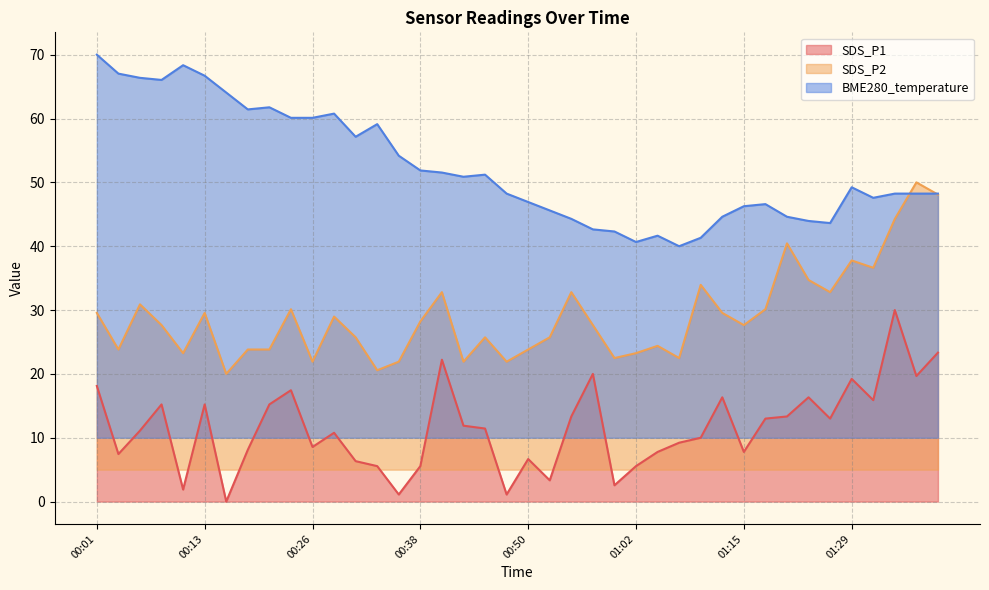

Reading right to left, what are all the values shown in this chart?

SDS_P1: 01:39=23.3	01:36=19.7	01:34=30.0	01:31=15.9	01:29=19.2	01:26=13.0	01:23=16.3	01:20=13.3	01:17=13.0	01:15=7.8	01:12=16.3	01:10=10.0	01:07=9.2	01:05=7.8	01:02=5.6	01:00=2.6	00:58=20.0	00:55=13.3	00:53=3.3	00:50=6.7	00:48=1.1	00:45=11.4	00:43=11.9	00:40=22.2	00:38=5.6	00:35=1.1	00:33=5.6	00:31=6.3	00:28=10.8	00:26=8.6	00:23=17.4	00:21=15.2	00:18=8.1	00:16=0.0	00:13=15.2	00:11=1.9	00:09=15.2	00:06=11.1	00:04=7.4	00:01=18.1
SDS_P2: 01:39=48.1	01:36=50.0	01:34=44.3	01:31=36.6	01:29=37.8	01:26=32.8	01:23=34.7	01:20=40.4	01:17=30.1	01:15=27.6	01:12=29.6	01:10=33.9	01:07=22.5	01:05=24.4	01:02=23.2	01:00=22.5	00:58=27.6	00:55=32.8	00:53=25.7	00:50=23.8	00:48=21.9	00:45=25.7	00:43=21.9	00:40=32.8	00:38=28.2	00:35=21.9	00:33=20.6	00:31=25.7	00:28=29.0	00:26=21.9	00:23=30.1	00:21=23.8	00:18=23.8	00:16=20.0	00:13=29.6	00:11=23.2	00:09=27.6	00:06=30.9	00:04=23.8	00:01=29.6
BME280_temperature: 01:39=48.2	01:36=48.2	01:34=48.2	01:31=47.6	01:29=49.2	01:26=43.6	01:23=44.0	01:20=44.6	01:17=46.6	01:15=46.3	01:12=44.6	01:10=41.3	01:07=40.0	01:05=41.6	01:02=40.7	01:00=42.3	00:58=42.6	00:55=44.3	00:53=45.6	00:50=46.9	00:48=48.2	00:45=51.2	00:43=50.9	00:40=51.5	00:38=51.9	00:35=54.2	00:33=59.1	00:31=57.1	00:28=60.8	00:26=60.1	00:23=60.1	00:21=61.8	00:18=61.4	00:16=64.1	00:13=66.7	00:11=68.4	00:09=66.0	00:06=66.4	00:04=67.0	00:01=70.0